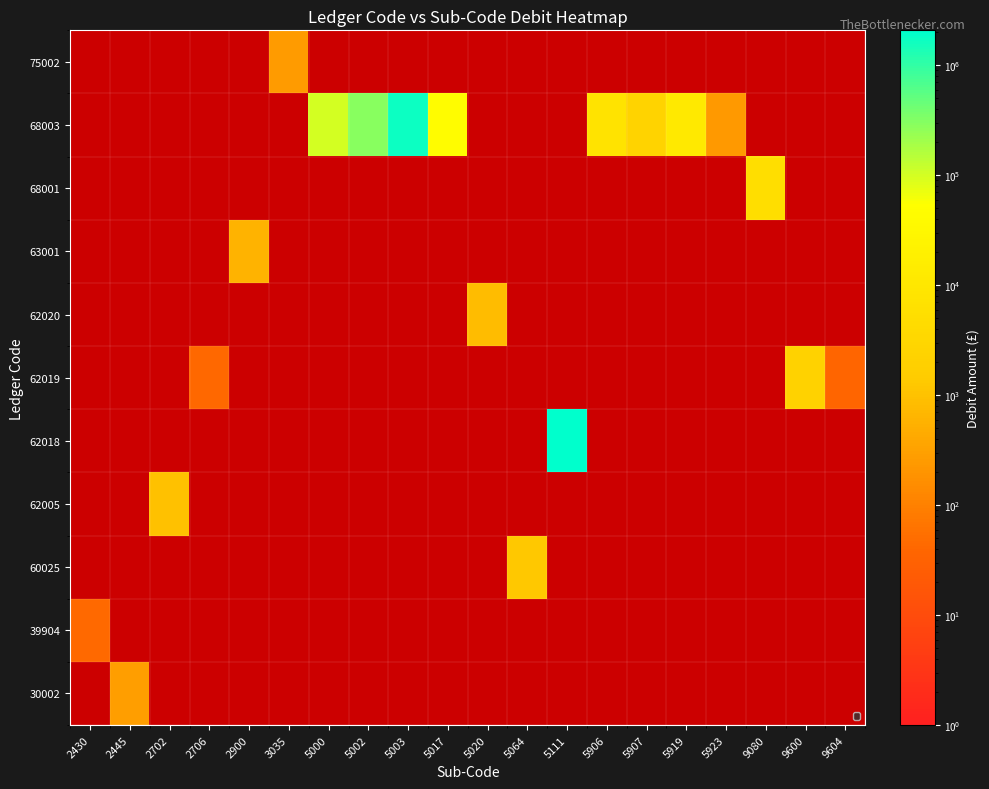

How many series are shown in this chart?

11